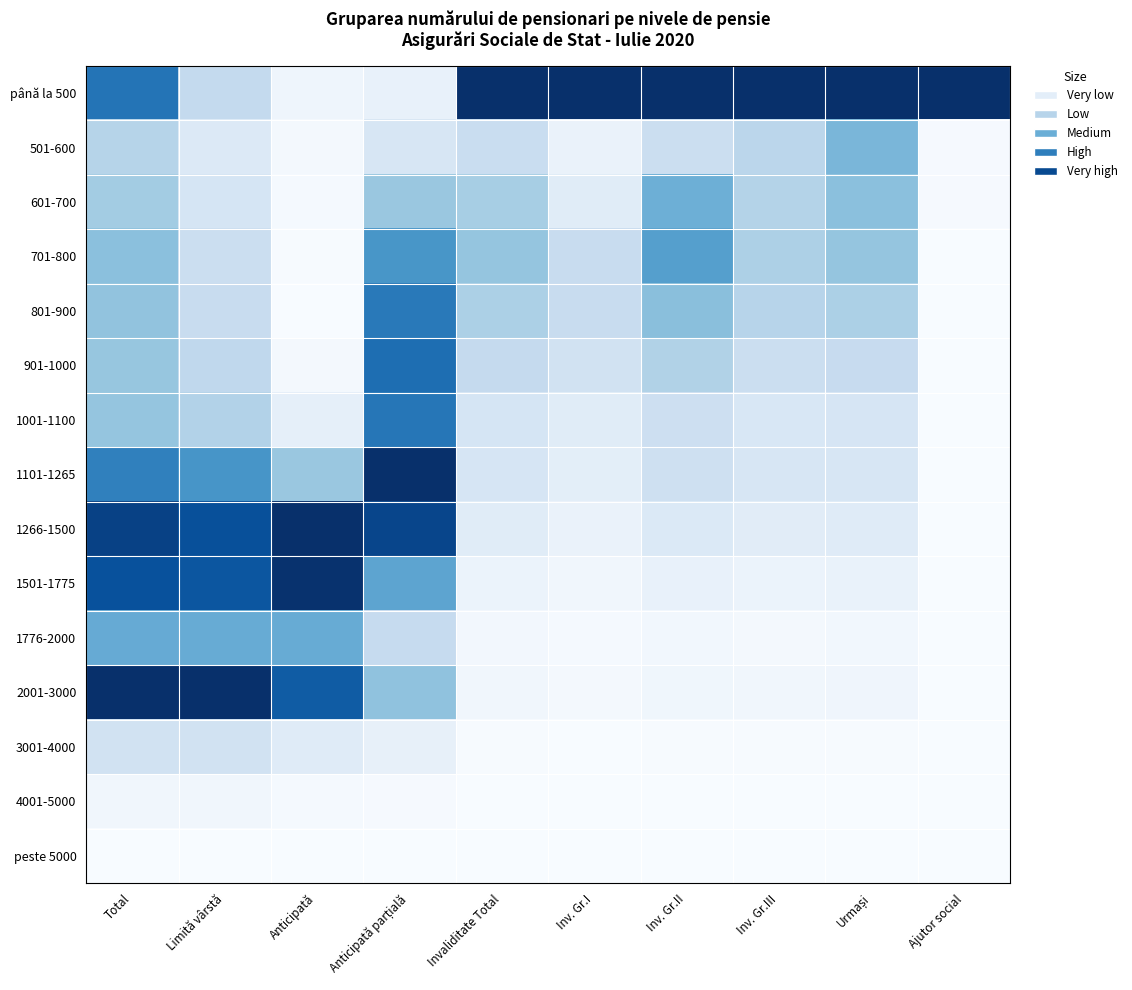

Reading right to left, what are all the values shown in this chart?

până la 500: Ajutor social=1.0	Urmași=1.0	Inv. Gr.III=1.0	Inv. Gr.II=1.0	Inv. Gr.I=1.0	Invaliditate Total=1.0	Anticipată parțială=0.1	Anticipată=0.0	Limită vârstă=0.3	Total=0.7
501-600: Ajutor social=0.0	Urmași=0.5	Inv. Gr.III=0.3	Inv. Gr.II=0.2	Inv. Gr.I=0.1	Invaliditate Total=0.2	Anticipată parțială=0.2	Anticipată=0.0	Limită vârstă=0.1	Total=0.3
601-700: Ajutor social=0.0	Urmași=0.4	Inv. Gr.III=0.3	Inv. Gr.II=0.5	Inv. Gr.I=0.1	Invaliditate Total=0.3	Anticipată parțială=0.4	Anticipată=0.0	Limită vârstă=0.2	Total=0.4
701-800: Ajutor social=0.0	Urmași=0.4	Inv. Gr.III=0.3	Inv. Gr.II=0.6	Inv. Gr.I=0.2	Invaliditate Total=0.4	Anticipată parțială=0.6	Anticipată=0.0	Limită vârstă=0.2	Total=0.4
801-900: Ajutor social=0.0	Urmași=0.3	Inv. Gr.III=0.3	Inv. Gr.II=0.4	Inv. Gr.I=0.2	Invaliditate Total=0.3	Anticipată parțială=0.7	Anticipată=0.0	Limită vârstă=0.2	Total=0.4
901-1000: Ajutor social=0.0	Urmași=0.2	Inv. Gr.III=0.2	Inv. Gr.II=0.3	Inv. Gr.I=0.2	Invaliditate Total=0.3	Anticipată parțială=0.8	Anticipată=0.0	Limită vârstă=0.3	Total=0.4
1001-1100: Ajutor social=0.0	Urmași=0.2	Inv. Gr.III=0.2	Inv. Gr.II=0.2	Inv. Gr.I=0.1	Invaliditate Total=0.2	Anticipată parțială=0.7	Anticipată=0.1	Limită vârstă=0.3	Total=0.4
1101-1265: Ajutor social=0.0	Urmași=0.2	Inv. Gr.III=0.2	Inv. Gr.II=0.2	Inv. Gr.I=0.1	Invaliditate Total=0.2	Anticipată parțială=1.0	Anticipată=0.4	Limită vârstă=0.6	Total=0.7
1266-1500: Ajutor social=0.0	Urmași=0.1	Inv. Gr.III=0.1	Inv. Gr.II=0.1	Inv. Gr.I=0.1	Invaliditate Total=0.1	Anticipată parțială=0.9	Anticipată=1.0	Limită vârstă=0.9	Total=0.9
1501-1775: Ajutor social=0.0	Urmași=0.1	Inv. Gr.III=0.1	Inv. Gr.II=0.1	Inv. Gr.I=0.0	Invaliditate Total=0.1	Anticipată parțială=0.5	Anticipată=1.0	Limită vârstă=0.9	Total=0.9
1776-2000: Ajutor social=0.0	Urmași=0.0	Inv. Gr.III=0.0	Inv. Gr.II=0.0	Inv. Gr.I=0.0	Invaliditate Total=0.0	Anticipată parțială=0.2	Anticipată=0.5	Limită vârstă=0.5	Total=0.5
2001-3000: Ajutor social=0.0	Urmași=0.0	Inv. Gr.III=0.0	Inv. Gr.II=0.0	Inv. Gr.I=0.0	Invaliditate Total=0.0	Anticipată parțială=0.4	Anticipată=0.8	Limită vârstă=1.0	Total=1.0
3001-4000: Ajutor social=0.0	Urmași=0.0	Inv. Gr.III=0.0	Inv. Gr.II=0.0	Inv. Gr.I=0.0	Invaliditate Total=0.0	Anticipată parțială=0.1	Anticipată=0.1	Limită vârstă=0.2	Total=0.2
4001-5000: Ajutor social=0.0	Urmași=0.0	Inv. Gr.III=0.0	Inv. Gr.II=0.0	Inv. Gr.I=0.0	Invaliditate Total=0.0	Anticipată parțială=0.0	Anticipată=0.0	Limită vârstă=0.0	Total=0.0
peste 5000: Ajutor social=0.0	Urmași=0.0	Inv. Gr.III=0.0	Inv. Gr.II=0.0	Inv. Gr.I=0.0	Invaliditate Total=0.0	Anticipată parțială=0.0	Anticipată=0.0	Limită vârstă=0.0	Total=0.0